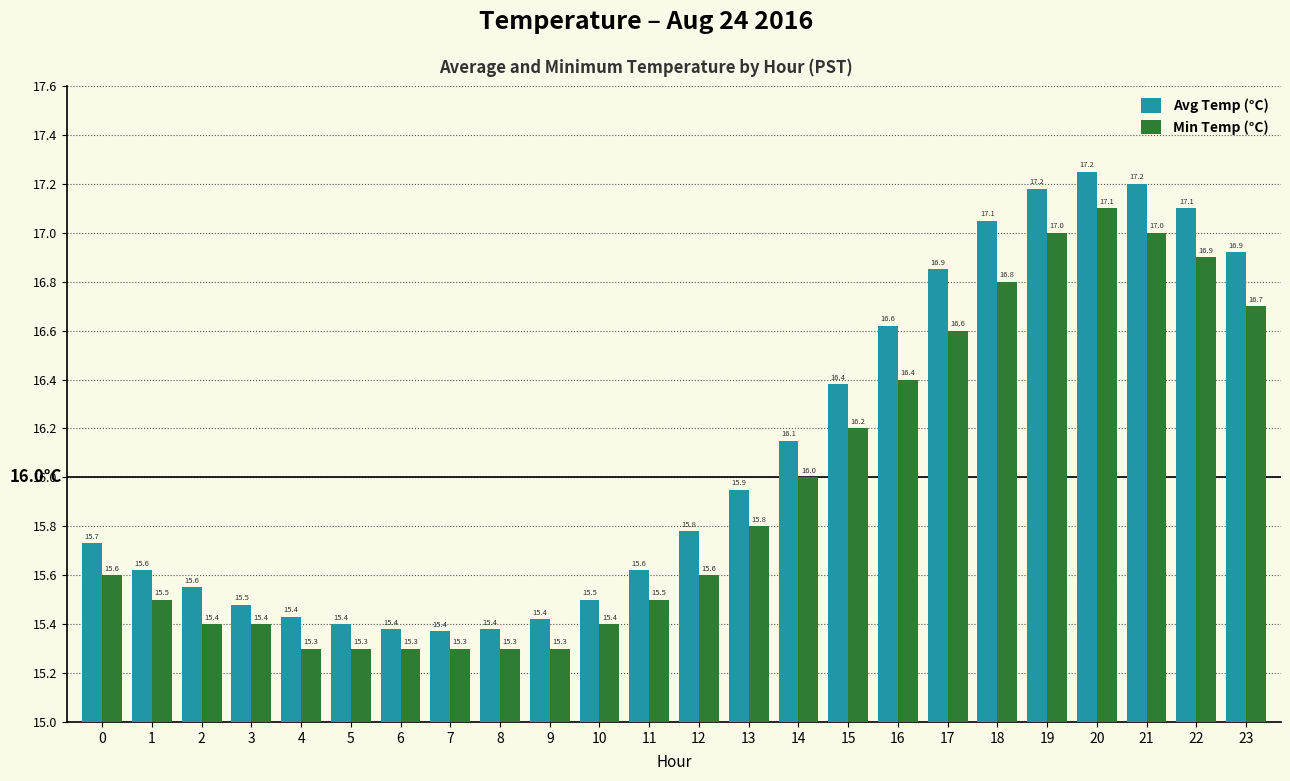

What is the average value of the Min Temp (°C) series?

15.9